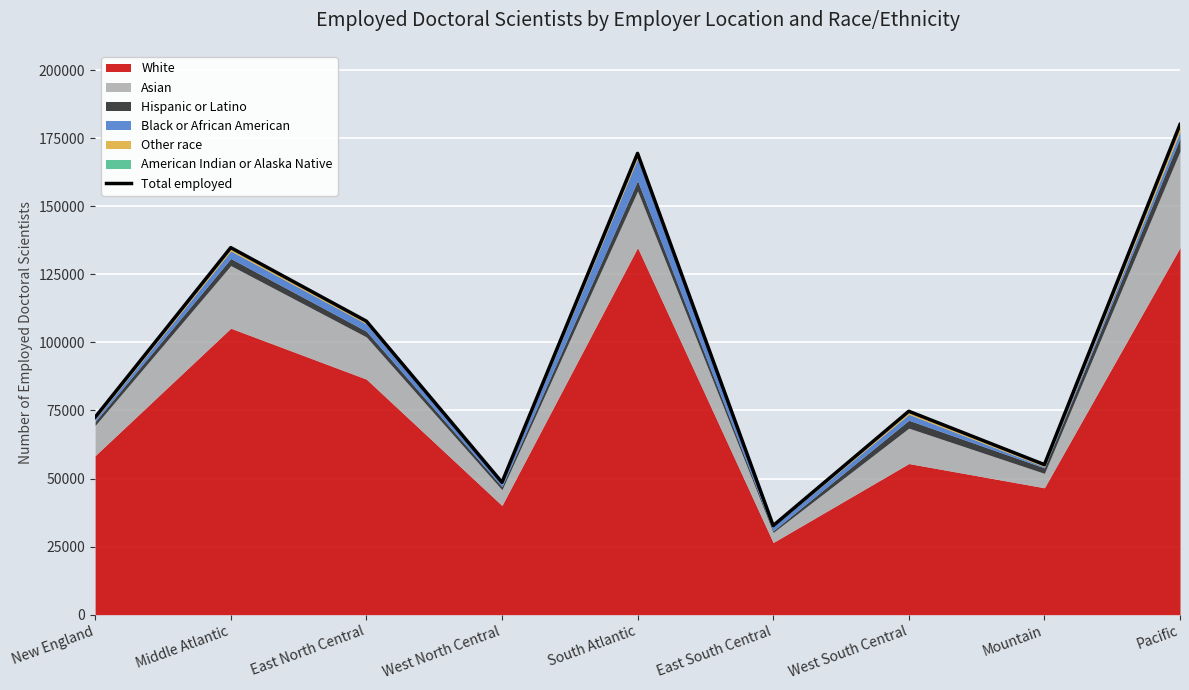

How many values exceed 74700?

4